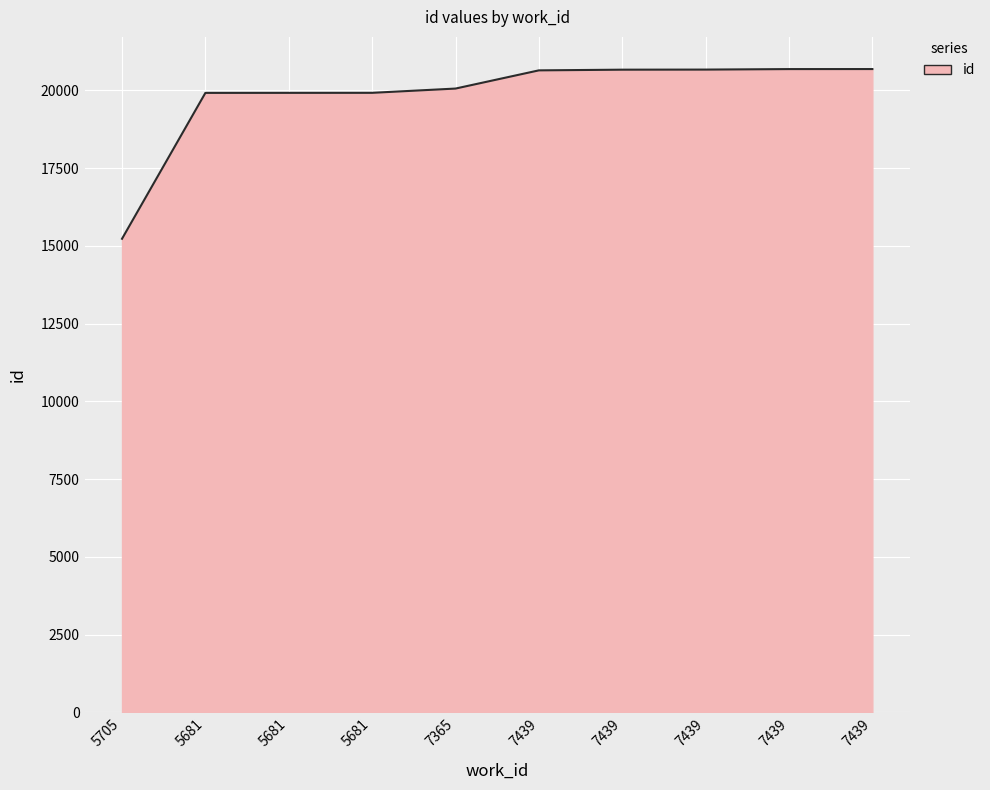

What is the smallest value displayed?

15226